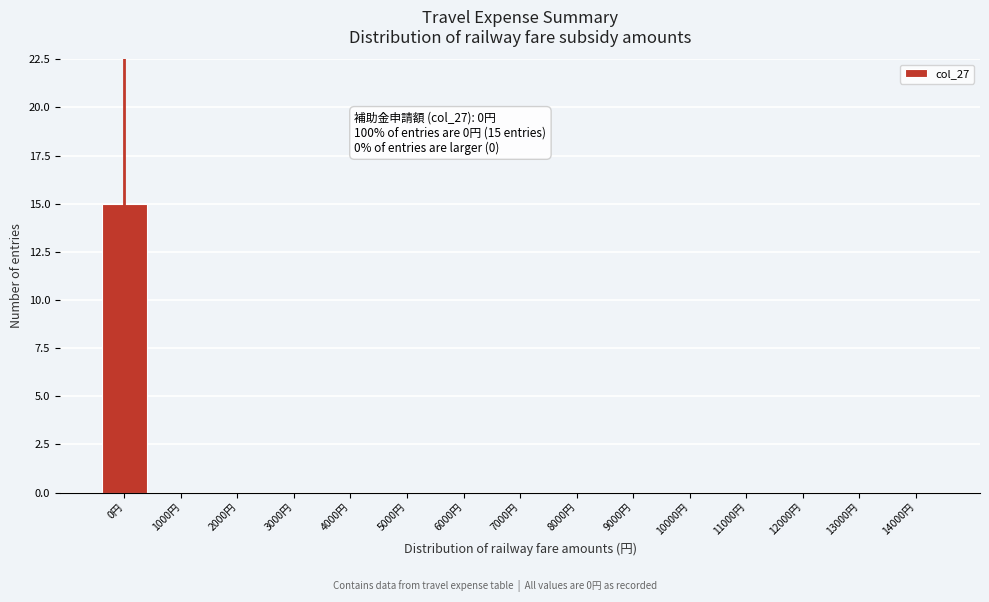

Reading left to right, transcribe all the data shown in this chart.

0円=15	1000円=0	2000円=0	3000円=0	4000円=0	5000円=0	6000円=0	7000円=0	8000円=0	9000円=0	10000円=0	11000円=0	12000円=0	13000円=0	14000円=0